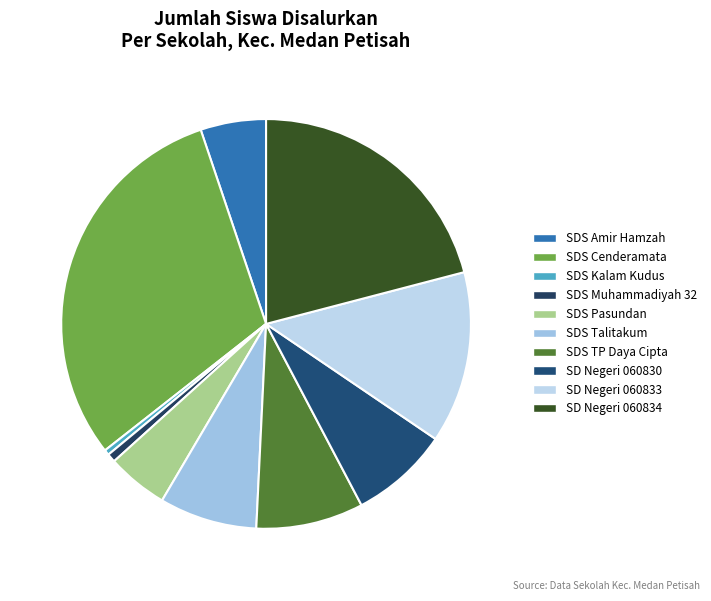

Rank the categories by value from highest to lowest.

SDS CENDERAMATA, UPT SD NEGERI 060834, UPT SD NEGERI 060833, SDS TP DAYA CIPTA, UPT SD NEGERI 060830, SDS TALITAKUM, SDS AMIR HAMZAH, SDS PASUNDAN, SDS MUHAMMADIYAH 32, SDS KALAM KUDUS